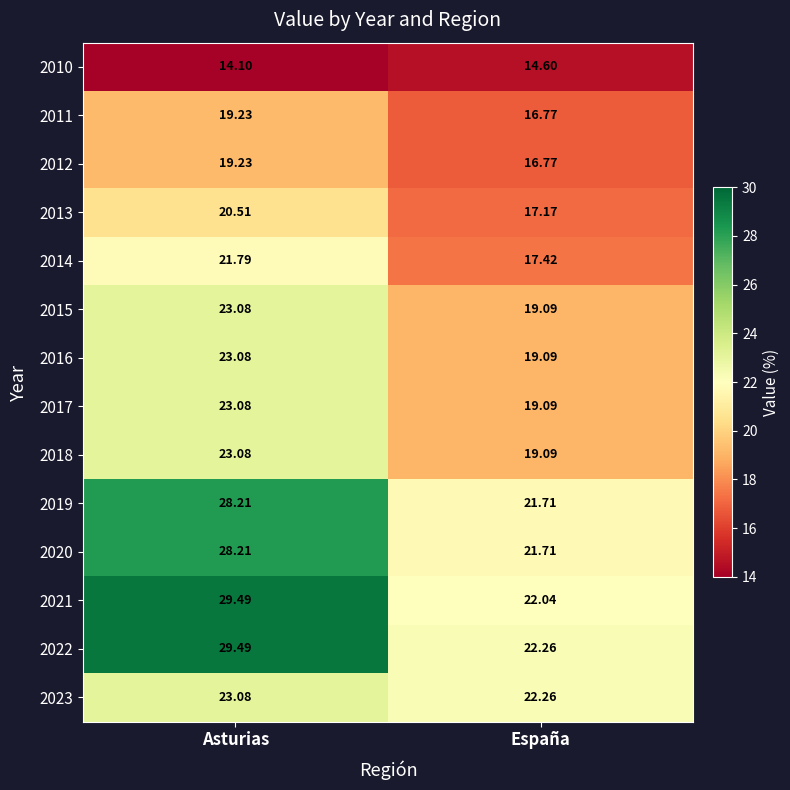

Rank the categories by 2014 value from highest to lowest.

Asturias, España